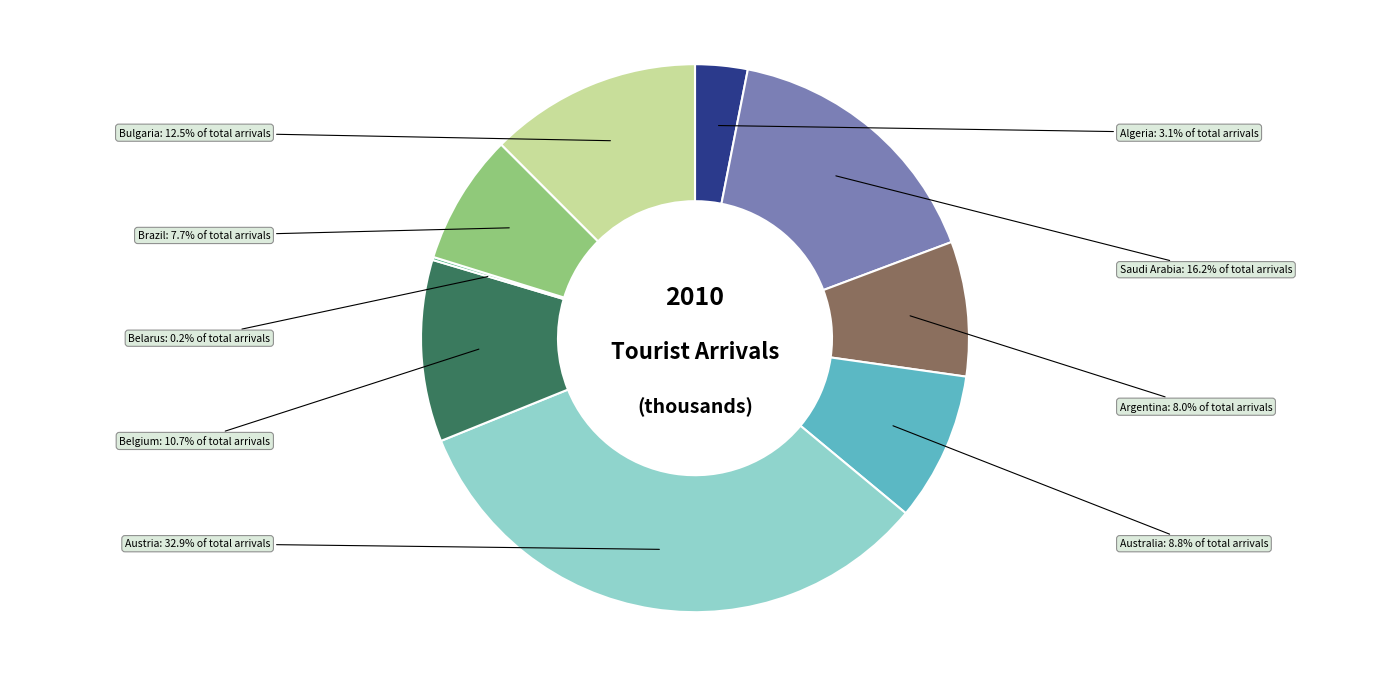

Does any single category account for the majority?

No